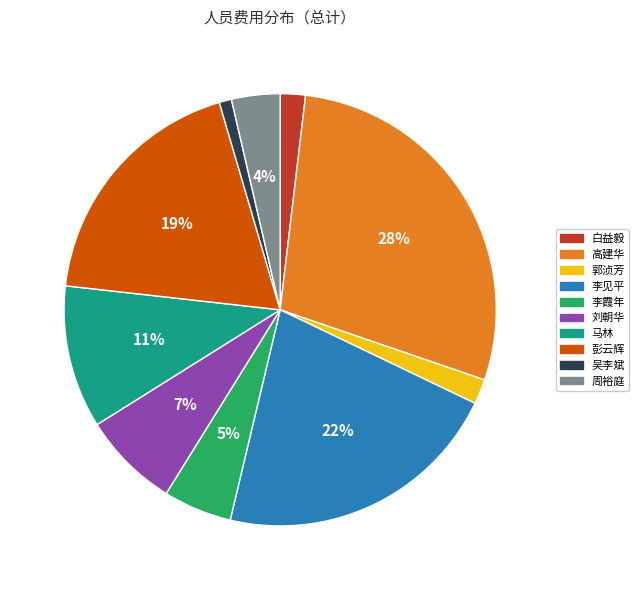

To the nearest percent, what is the combined percentage of 周裕庭 and 吴李斌?

5%